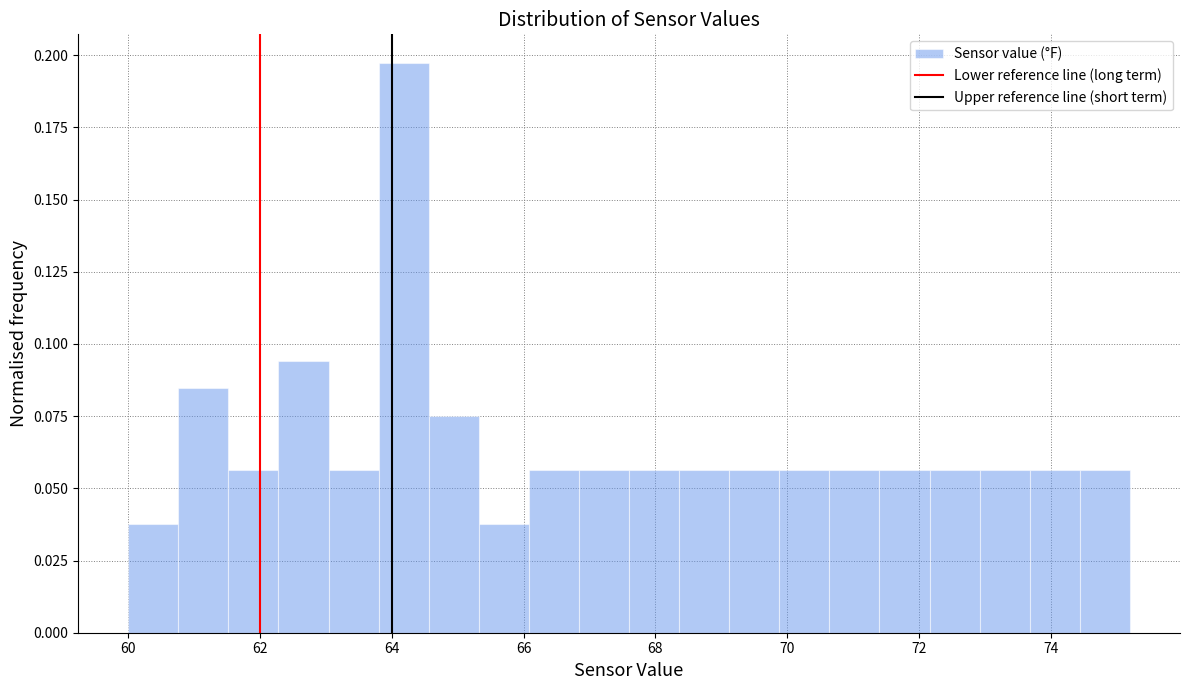

Read against the x-axis, roughly where is the centre of the tallest bar?

64.2